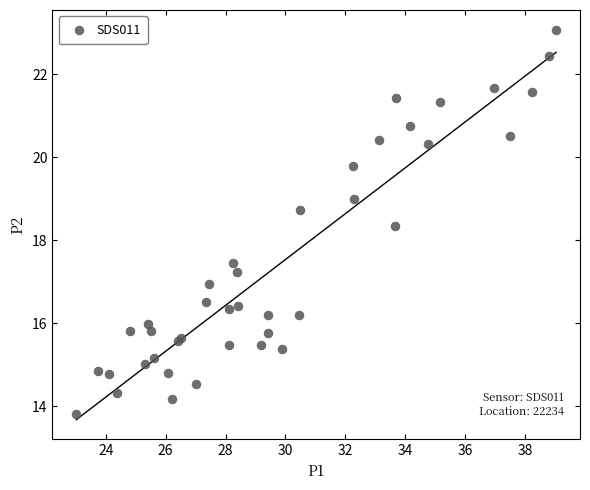

What Y value in the scatter plot is closest to 18?

18.3